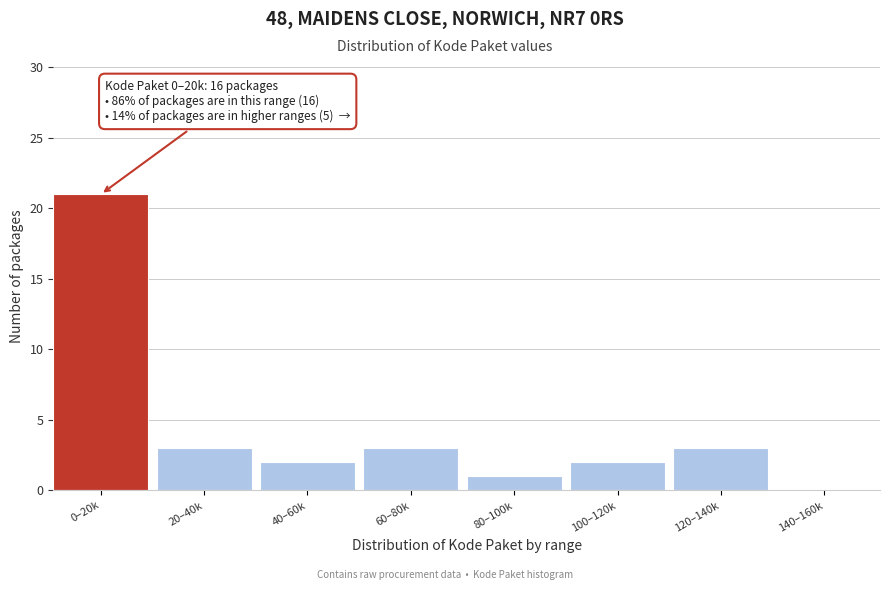

Reading left to right, list all the values displayed in this chart.

0–20k=21	20–40k=3	40–60k=2	60–80k=3	80–100k=1	100–120k=2	120–140k=3	140–160k=0